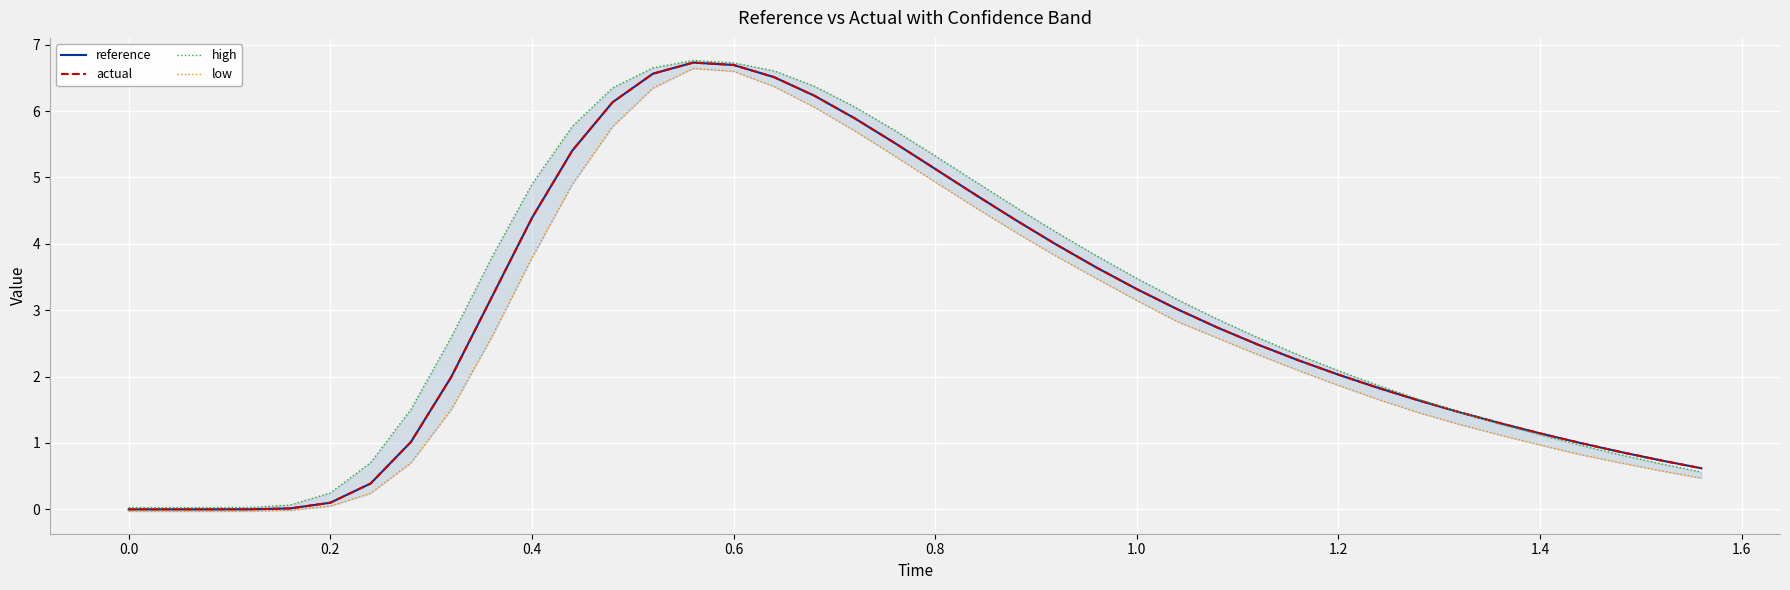

The value of reference at 1.2 is 2.0. True or false?

True